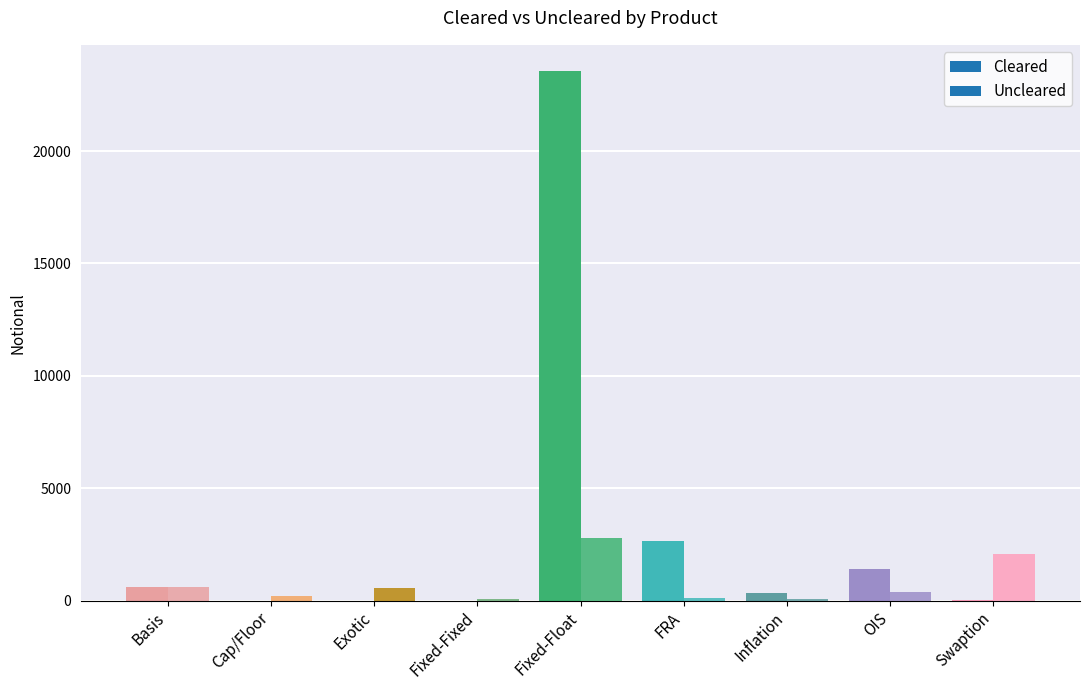

Reading left to right, list all the values displayed in this chart.

Cleared: 614	0	0	0	23549	2640	352	1383	6
Uncleared: 608	221	536	59	2761	125	86	371	2085